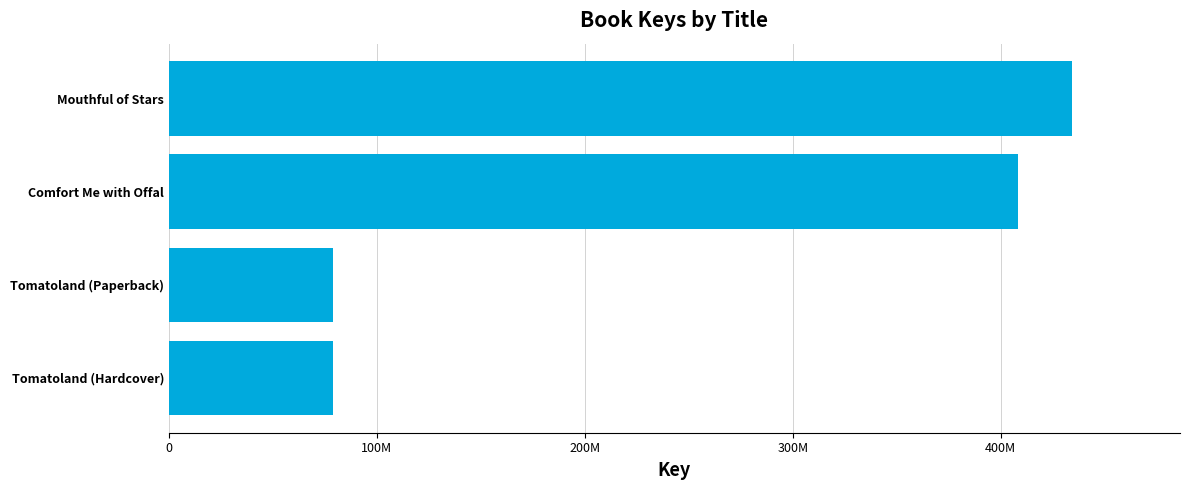

What is the average value?

250002224